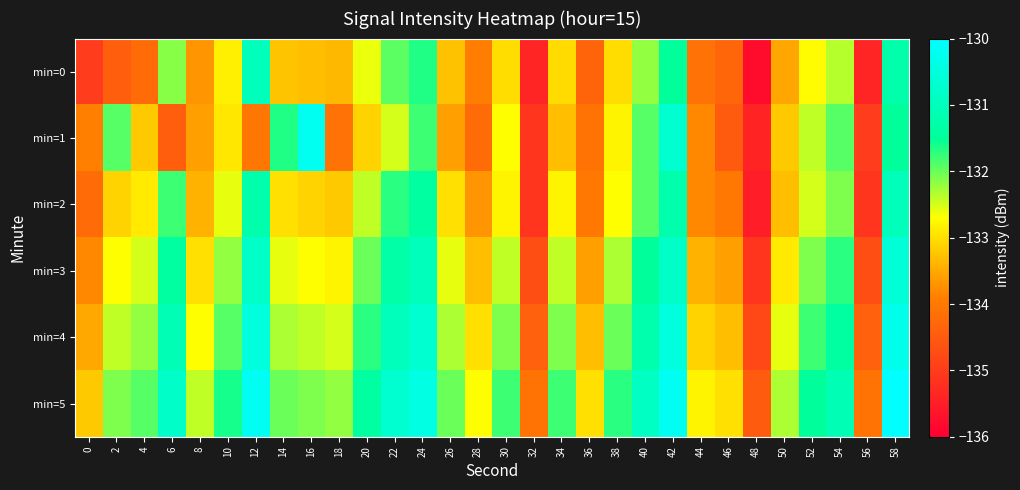

Between 38 and 44, which is larger?

38